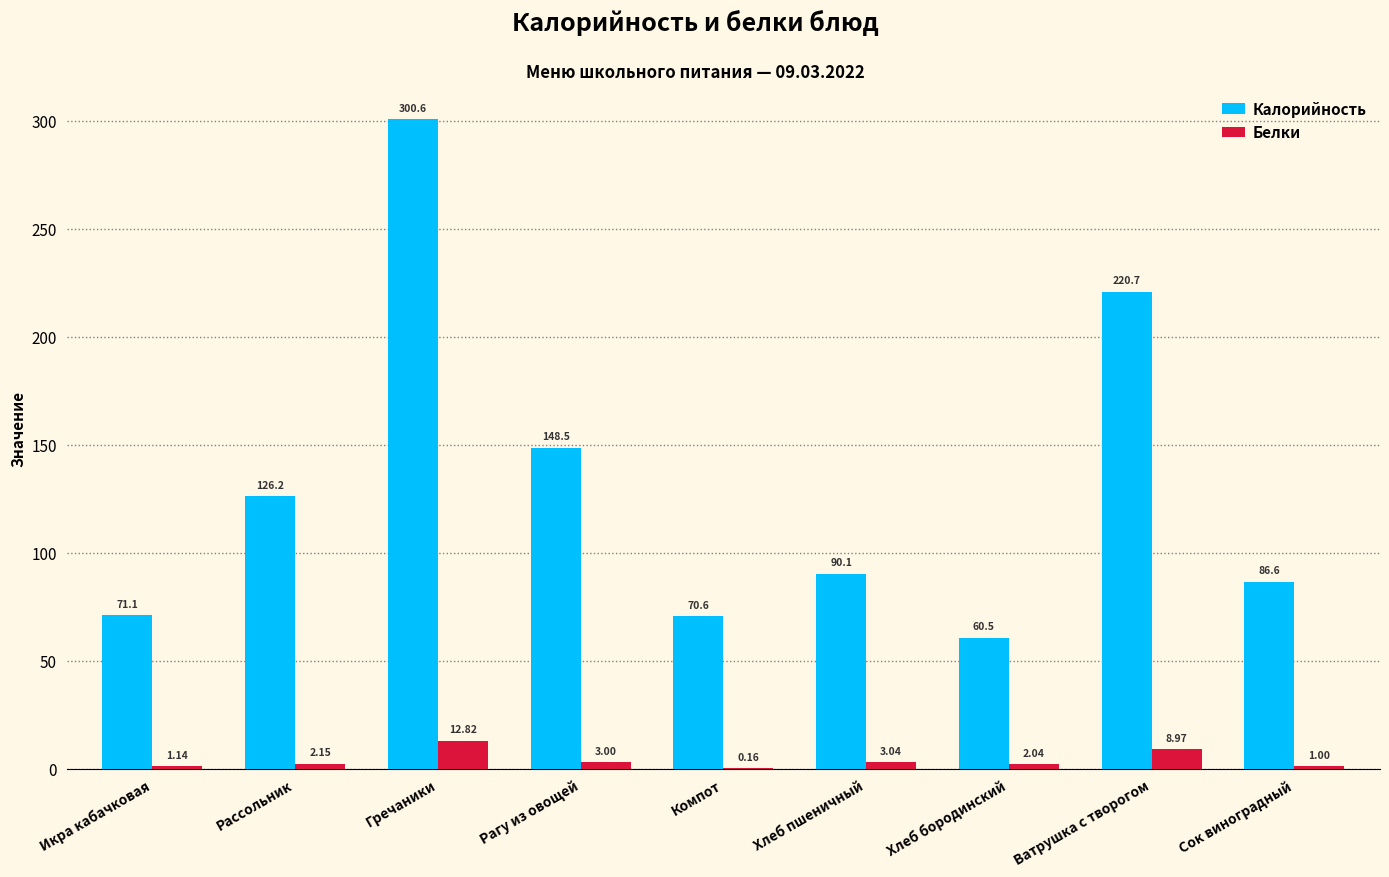

Which series changed the most between Рассольник and Сок виноградный?

Калорийность